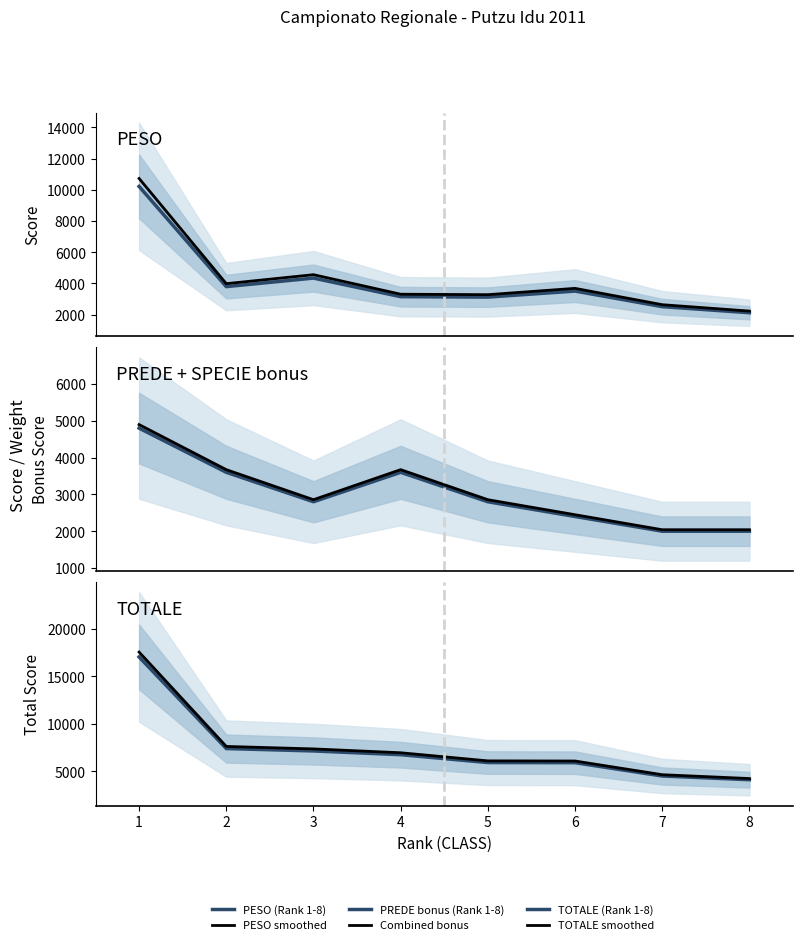

What are all the series names shown in the legend?

PESO (Rank 1-8), PESO smoothed, PREDE bonus (Rank 1-8), Combined bonus, TOTALE (Rank 1-8), TOTALE smoothed